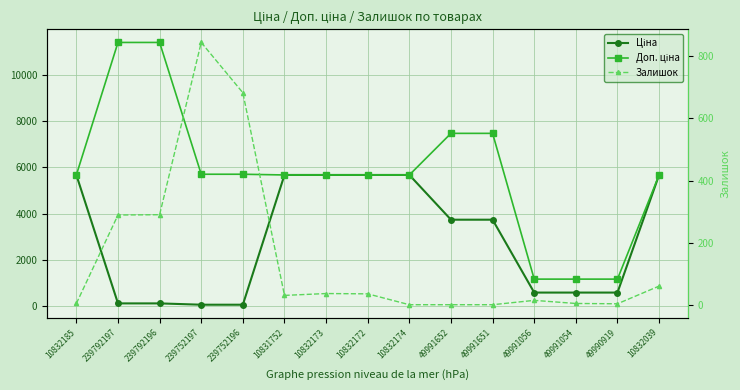

Rank the series at 49991056 from lowest to highest value.

Залишок, Ціна, Доп. ціна